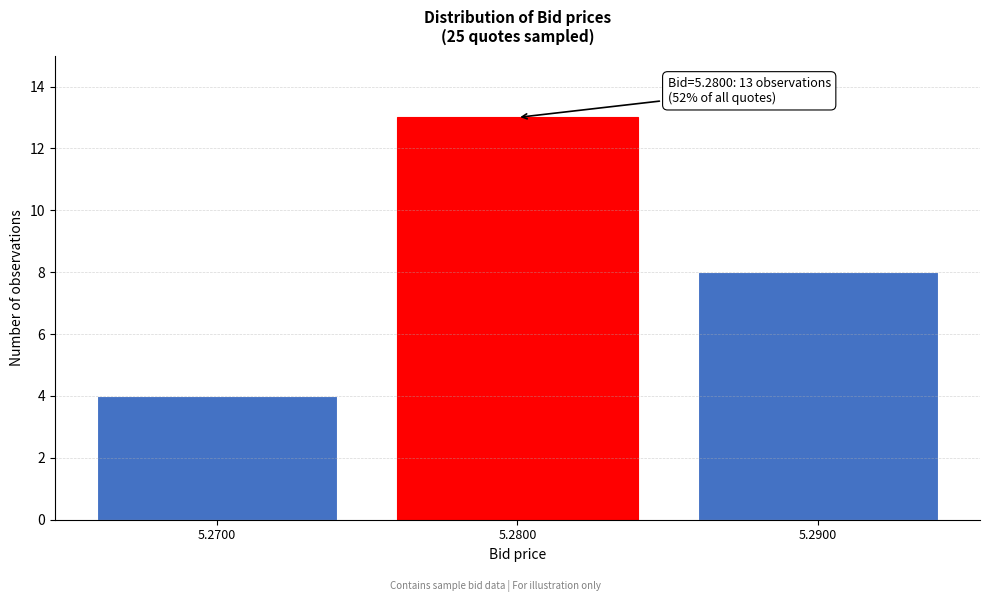

Which range on the x-axis has the tallest bar?

5.275 to 5.285